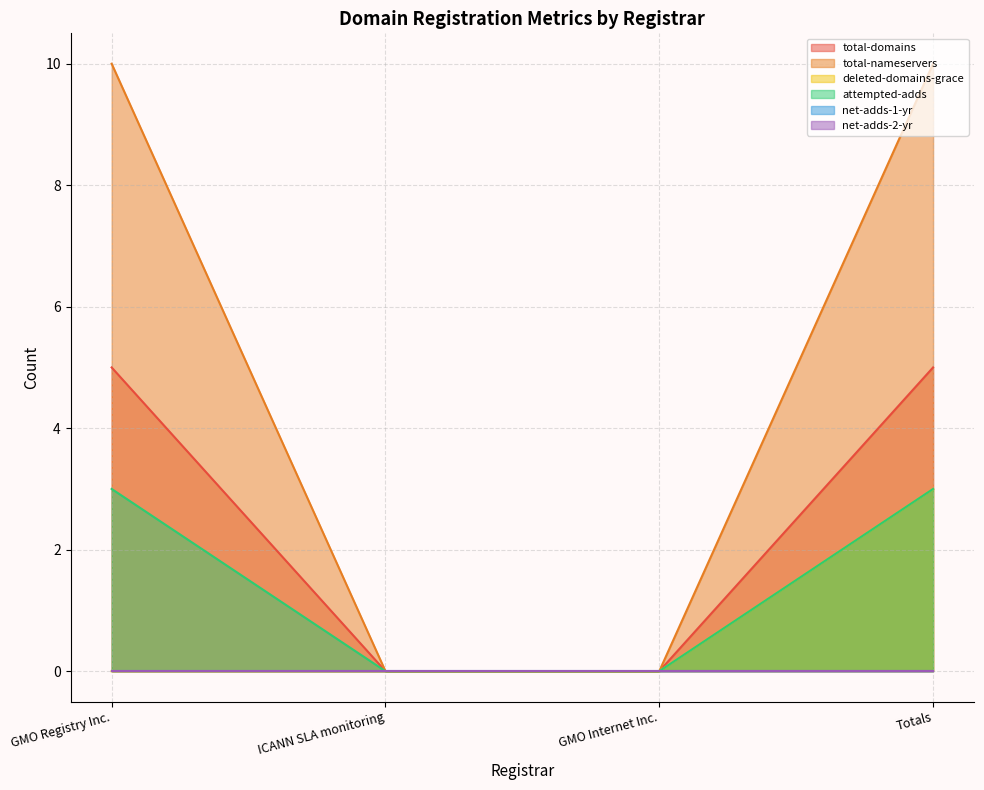

Does the chart display data point markers on the line(s)?

No